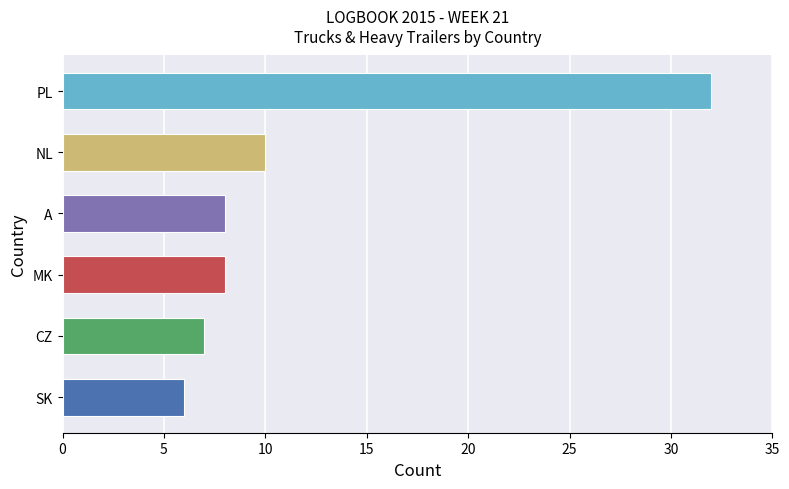

What is the average value?

12